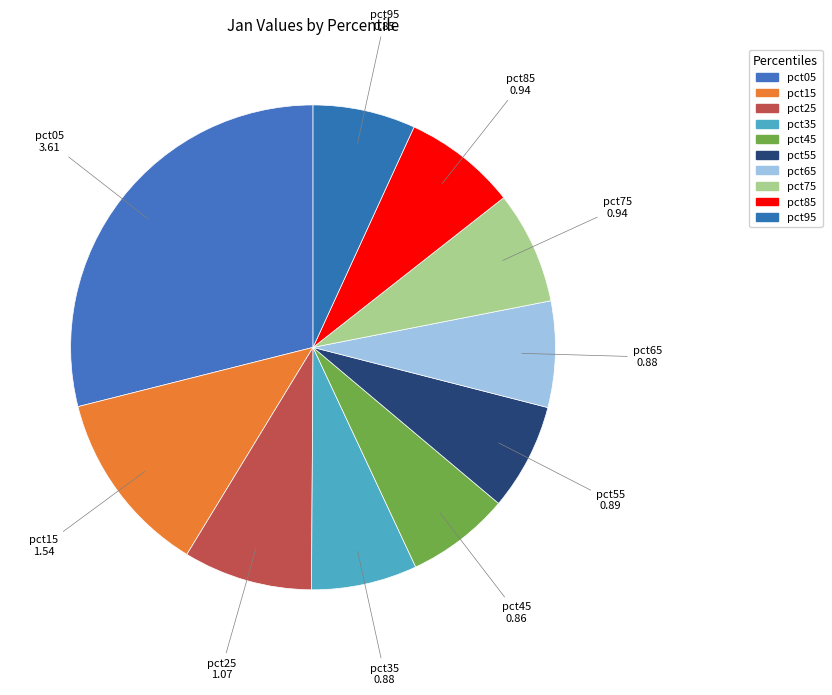

To the nearest percent, what is the difference between the pct25 and pct55 slice percentages?

1%